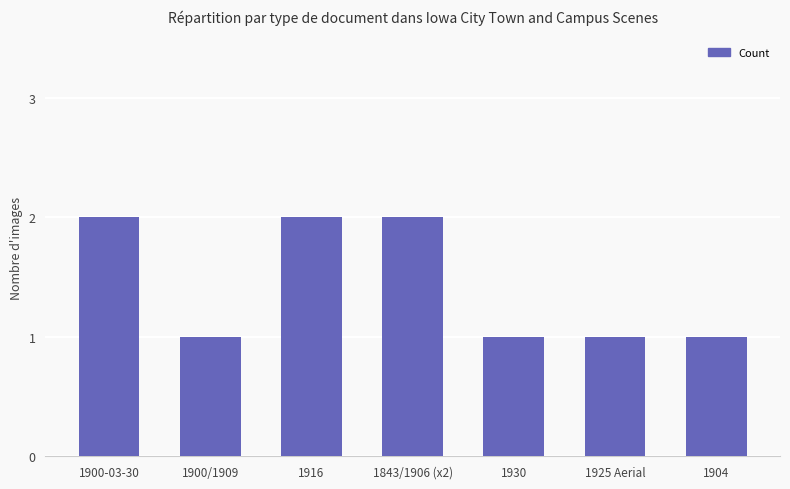

What is the difference between the values at 1900/1909 and 1900-03-30?

1